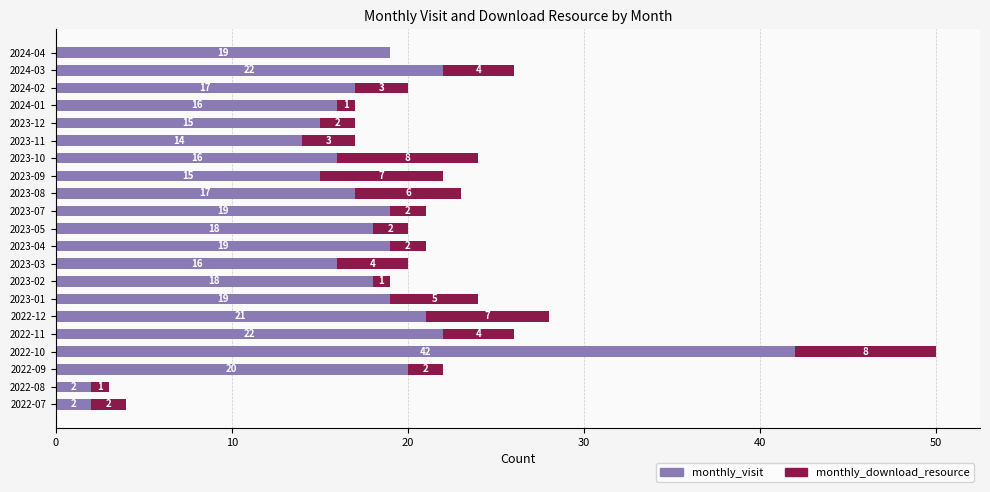

True or false: monthly_visit has a value of 4 at 2023-12.

False